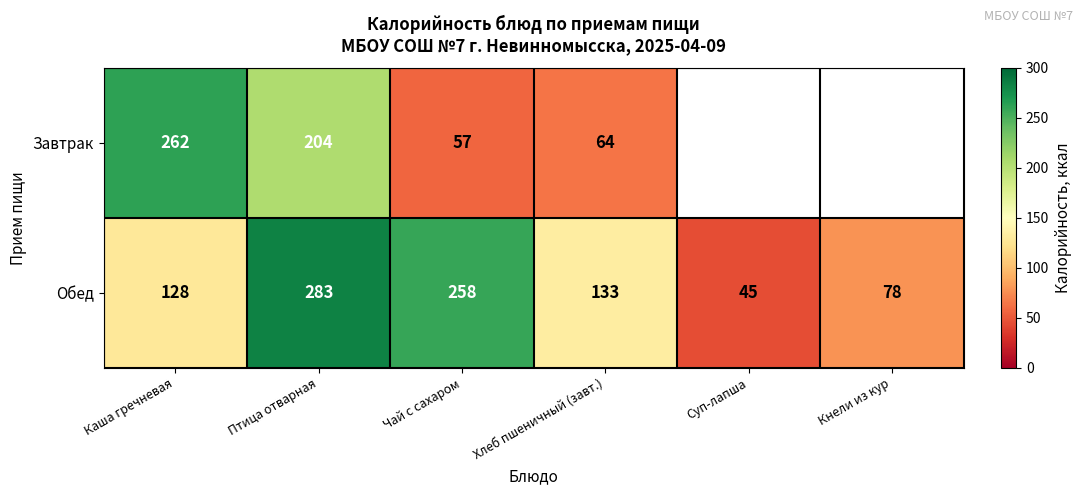

Between Каша гречневая and Чай с сахаром, which series saw the biggest shift?

Завтрак